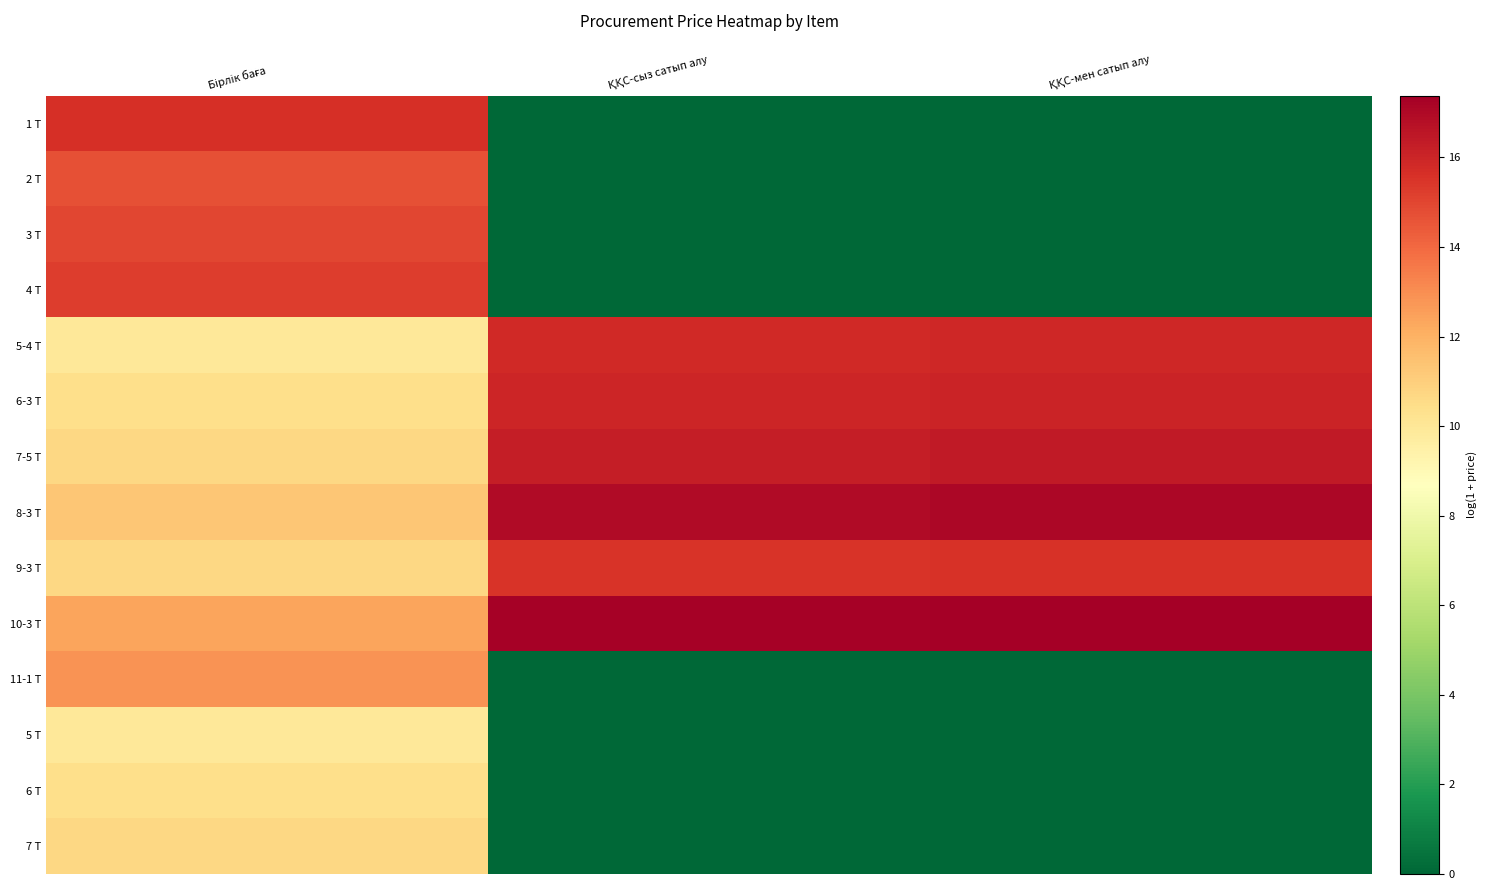

What is the spread (max minus min) of values at ҚҚС-сыз сатып алу?

17.3